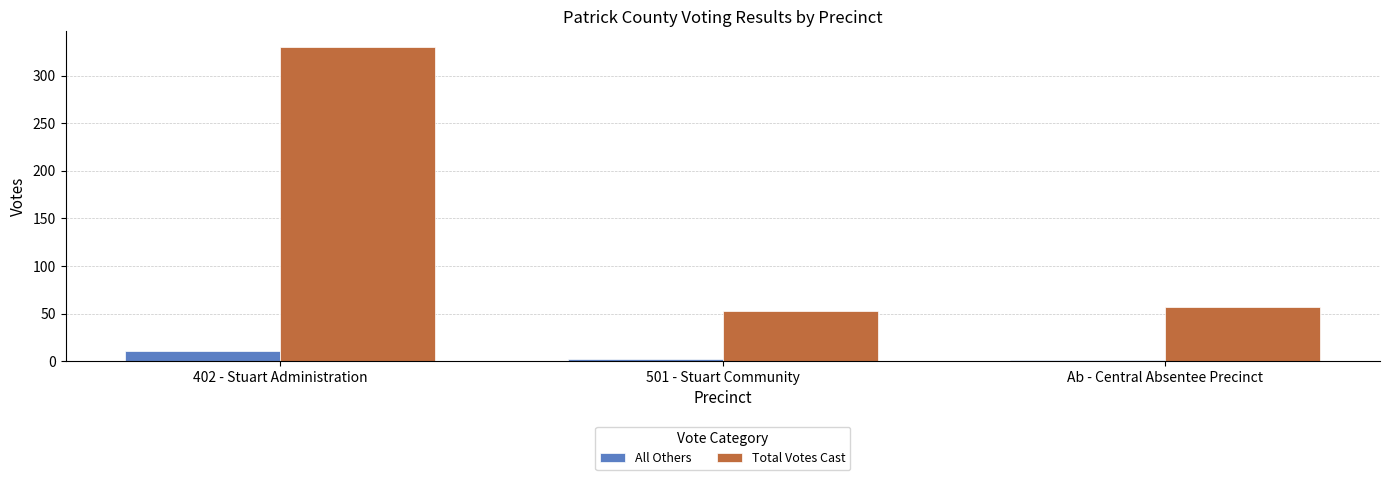

Are the bars horizontal?

No